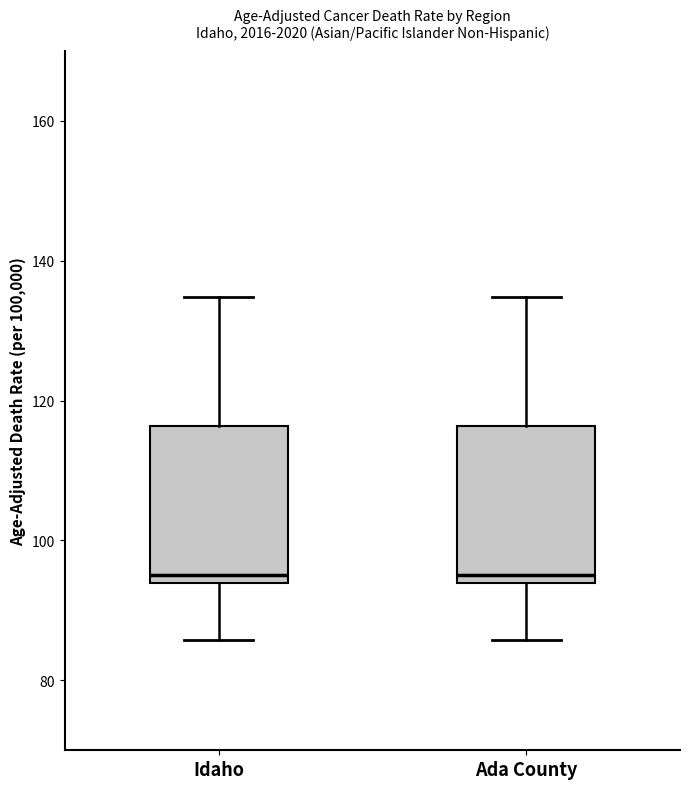

Reading left to right, read every box against the y-axis: the position of its median line, the range the box covers, and the ends of its whiskers. The values are not printed on the chart, so give them approximately, as read against the axis.

Idaho: median 96, box 94 to 116, whiskers 86 to 134
Ada County: median 96, box 94 to 116, whiskers 86 to 134